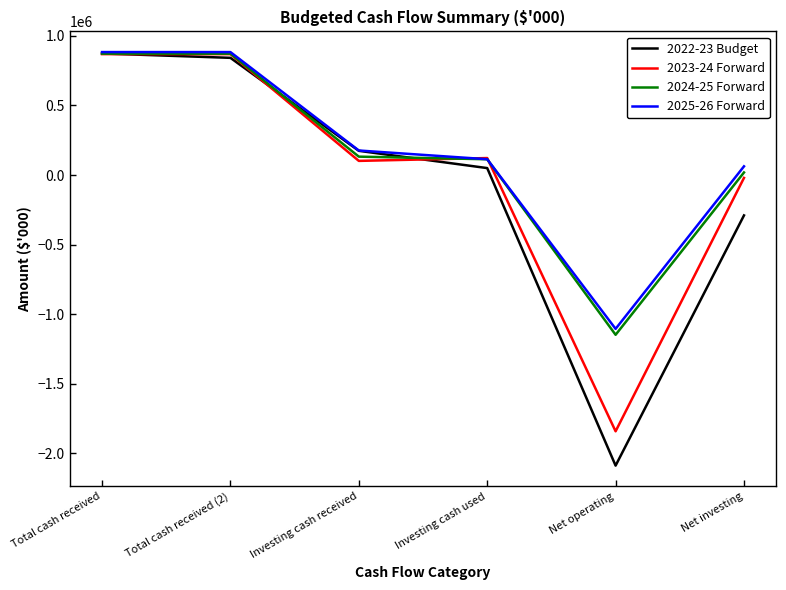

The value of 2025-26 Forward at Investing cash received is 281566. True or false?

False